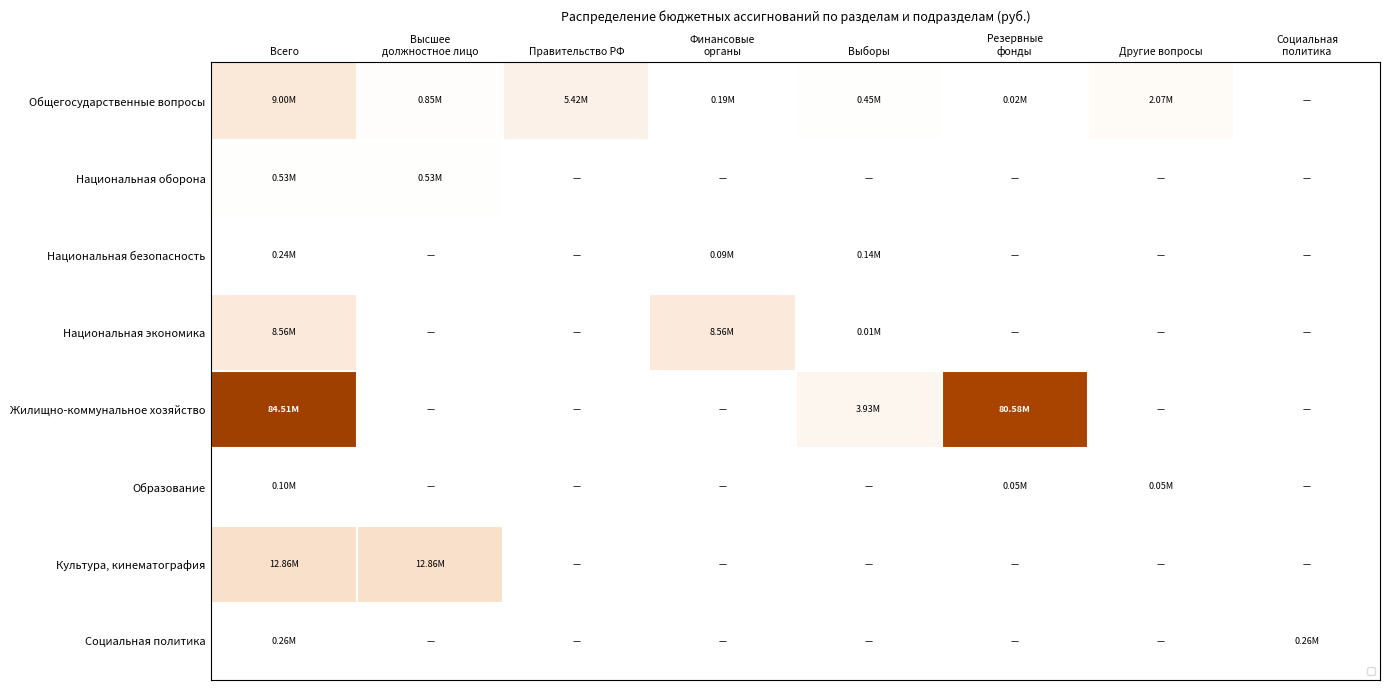

Reading left to right, list all the values displayed in this chart.

Общегосударственные вопросы: Всего=0.1	Высшее
должностное лицо=0.0	Правительство РФ=0.1	Финансовые
органы=0.0	Выборы=0.0	Резервные
фонды=0.0	Другие вопросы=0.0	Социальная
политика=0.0
Национальная оборона: Всего=0.0	Высшее
должностное лицо=0.0	Правительство РФ=0.0	Финансовые
органы=0.0	Выборы=0.0	Резервные
фонды=0.0	Другие вопросы=0.0	Социальная
политика=0.0
Национальная безопасность: Всего=0.0	Высшее
должностное лицо=0.0	Правительство РФ=0.0	Финансовые
органы=0.0	Выборы=0.0	Резервные
фонды=0.0	Другие вопросы=0.0	Социальная
политика=0.0
Национальная экономика: Всего=0.1	Высшее
должностное лицо=0.0	Правительство РФ=0.0	Финансовые
органы=0.1	Выборы=0.0	Резервные
фонды=0.0	Другие вопросы=0.0	Социальная
политика=0.0
Жилищно-коммунальное хозяйство: Всего=1.0	Высшее
должностное лицо=0.0	Правительство РФ=0.0	Финансовые
органы=0.0	Выборы=0.0	Резервные
фонды=1.0	Другие вопросы=0.0	Социальная
политика=0.0
Образование: Всего=0.0	Высшее
должностное лицо=0.0	Правительство РФ=0.0	Финансовые
органы=0.0	Выборы=0.0	Резервные
фонды=0.0	Другие вопросы=0.0	Социальная
политика=0.0
Культура, кинематография: Всего=0.2	Высшее
должностное лицо=0.2	Правительство РФ=0.0	Финансовые
органы=0.0	Выборы=0.0	Резервные
фонды=0.0	Другие вопросы=0.0	Социальная
политика=0.0
Социальная политика: Всего=0.0	Высшее
должностное лицо=0.0	Правительство РФ=0.0	Финансовые
органы=0.0	Выборы=0.0	Резервные
фонды=0.0	Другие вопросы=0.0	Социальная
политика=0.0